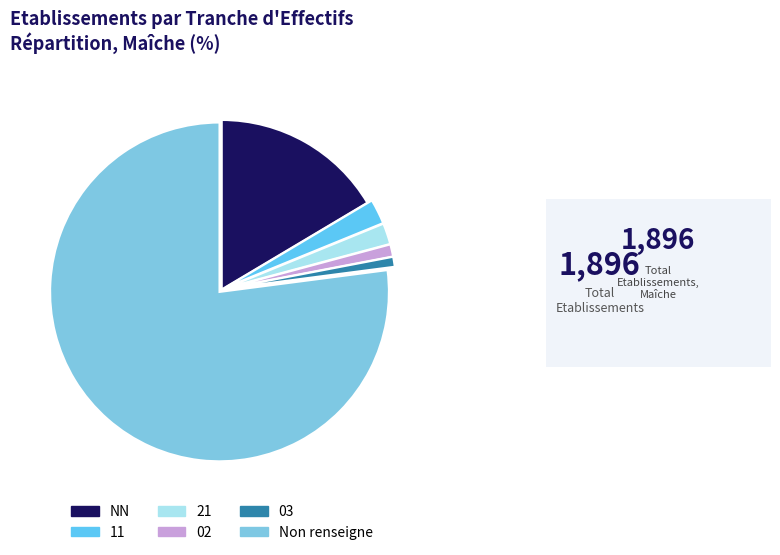

How many segments does this pie chart have?

6